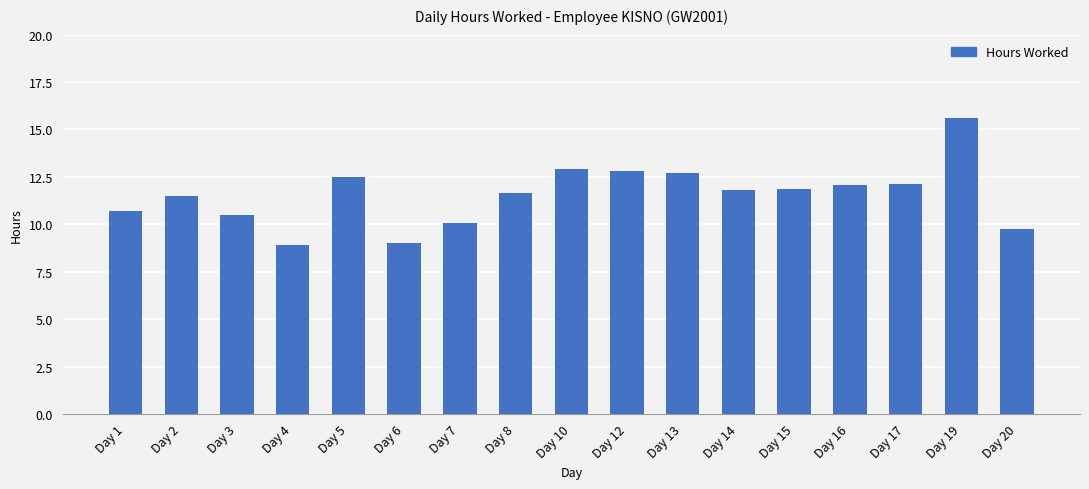

Are the bars horizontal?

No